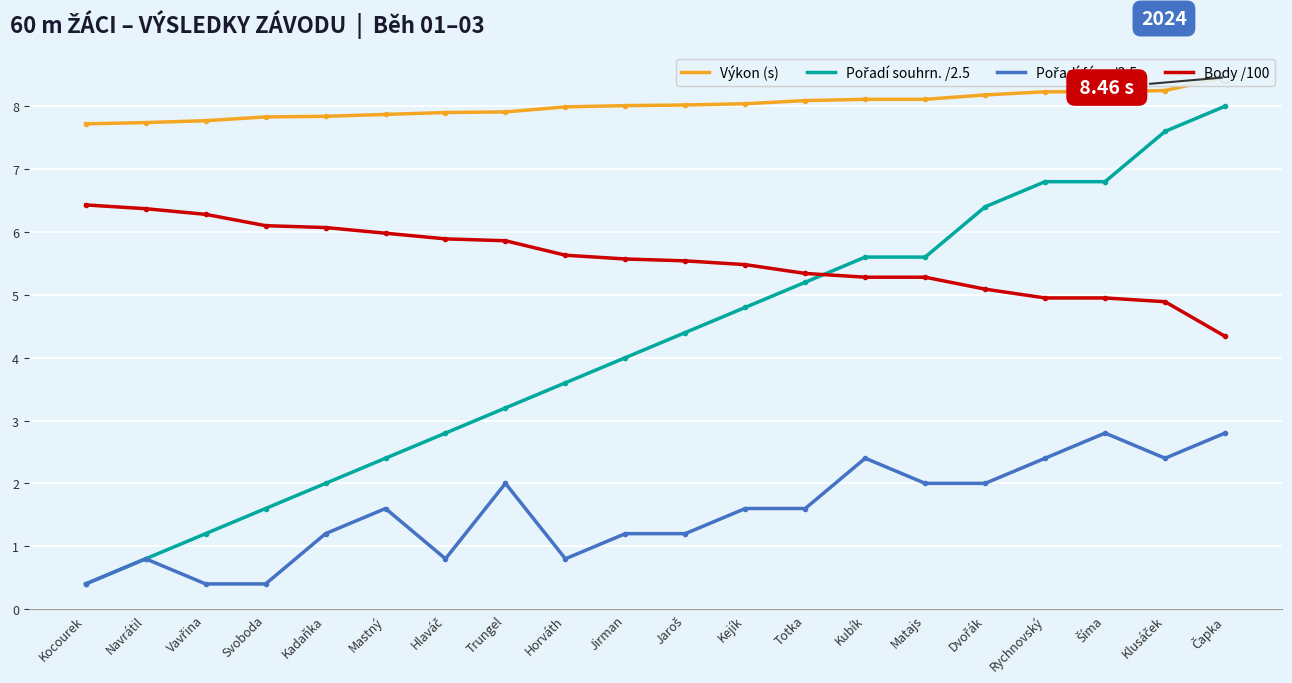

What is the minimum value shown in the chart?

0.4